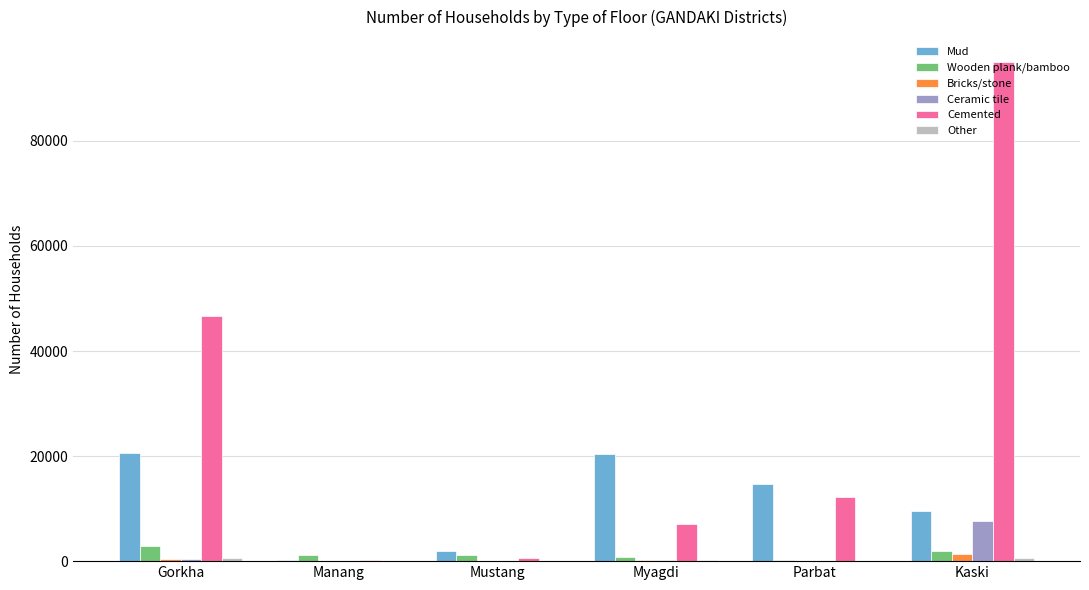

Which category has the highest value in the Bricks/stone series?

Kaski